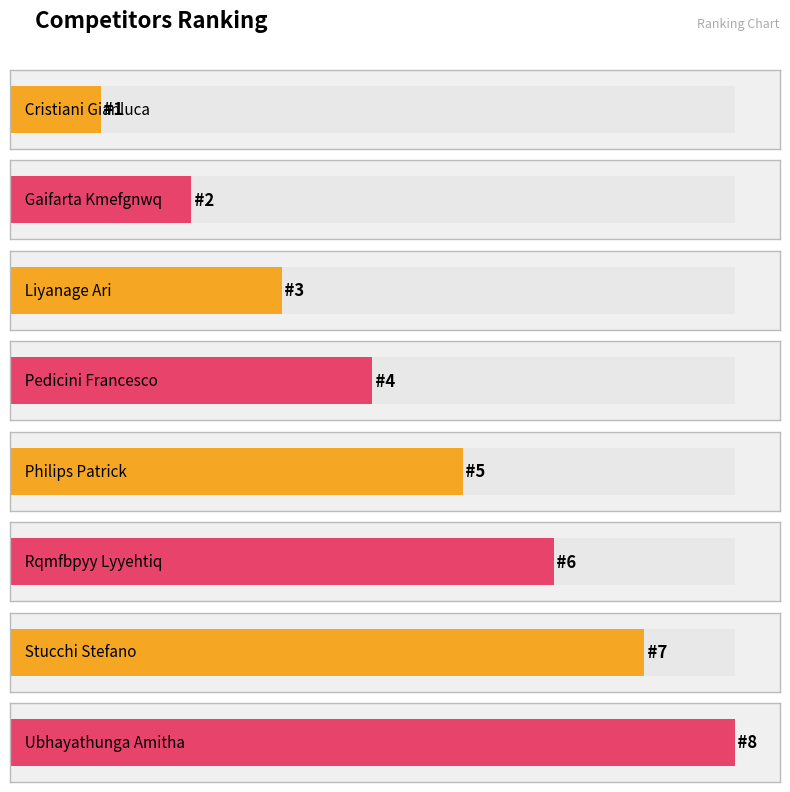

What is the change in value from Gaifarta Kmefgnwq to Liyanage Ari?

+1